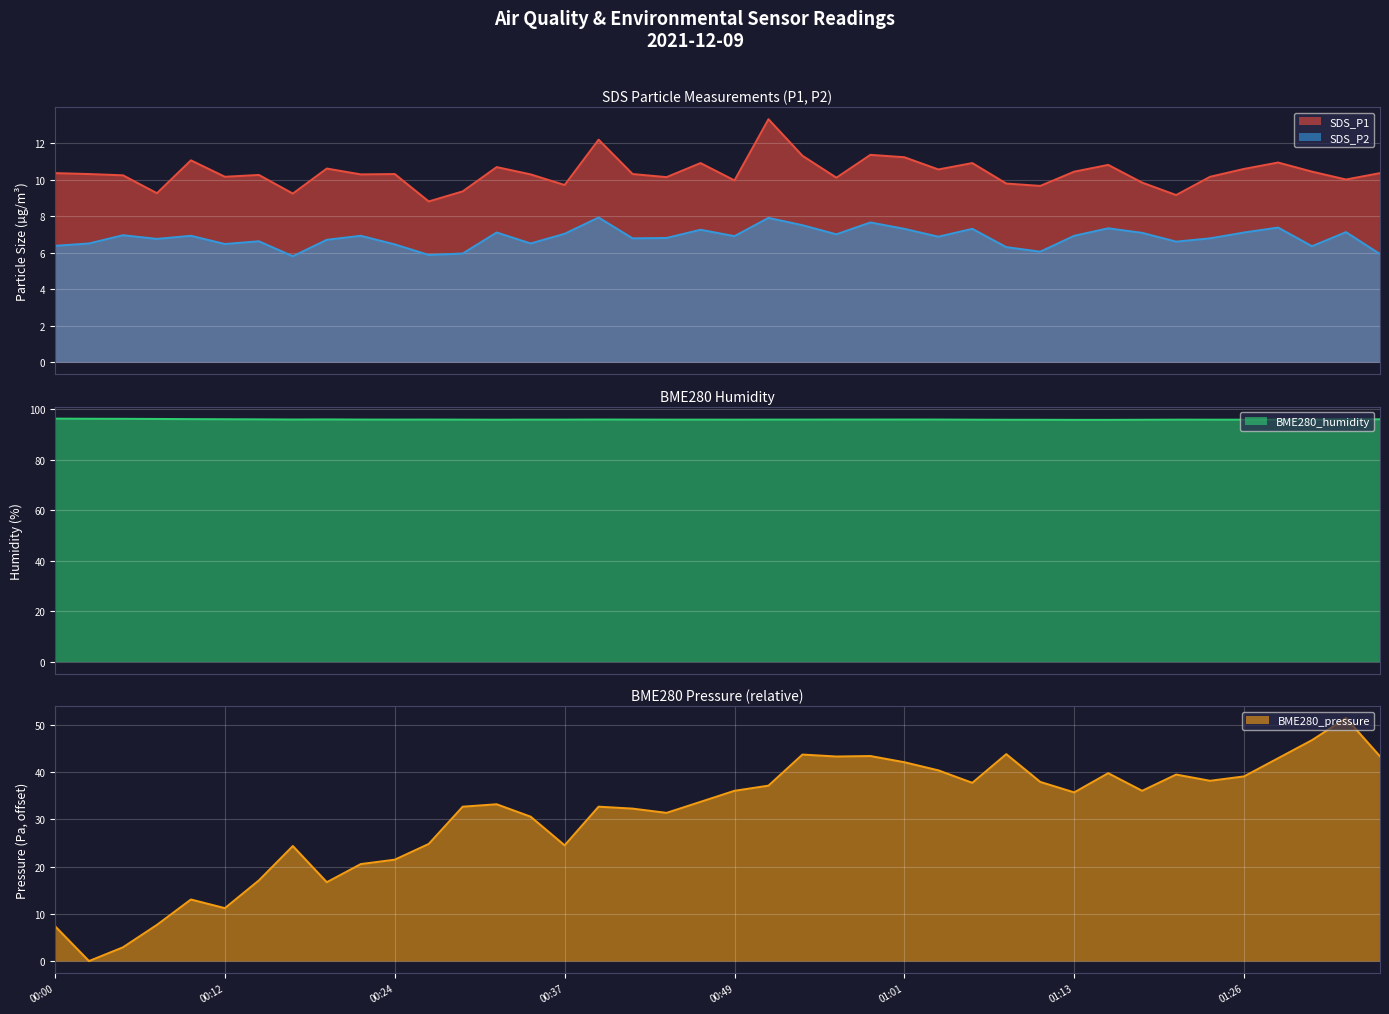

What position from the left is 01:01?

26